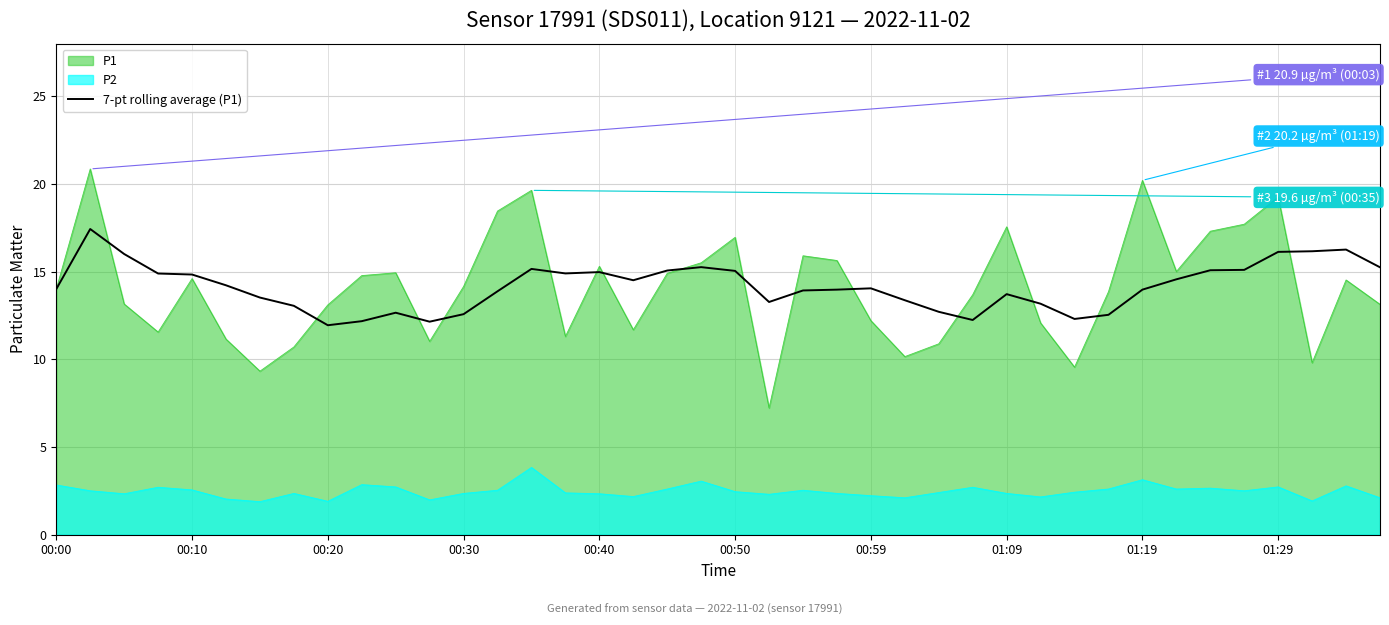

List the series in order of their peak value, highest first.

P1, 7-pt rolling average (P1), P2